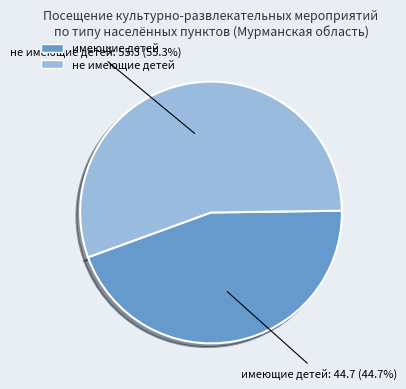

Between имеющие детей and не имеющие детей, which is larger?

не имеющие детей